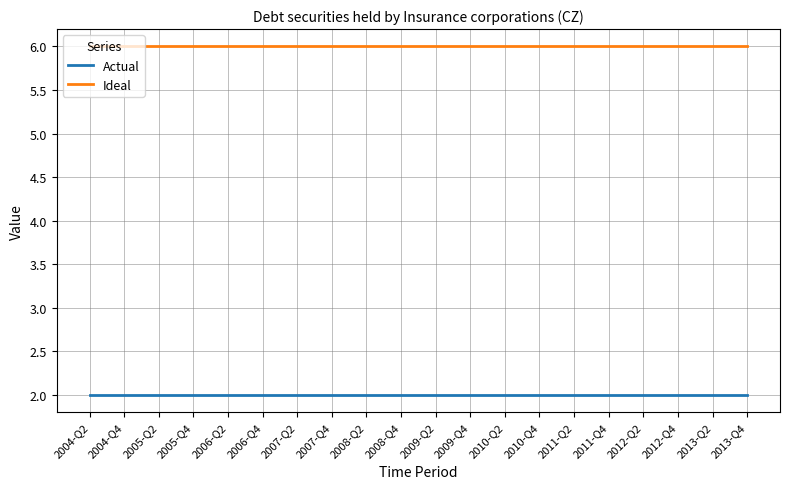

True or false: Ideal has a value of 6 at 2006-Q2.

True